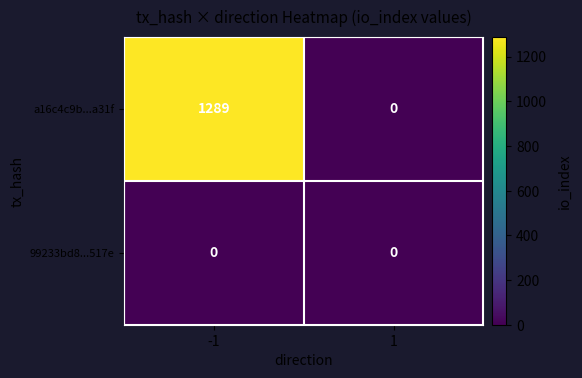

Reading left to right, extract all data points from this chart.

a16c4c9b...a31f: 1289	0
99233bd8...517e: 0	0